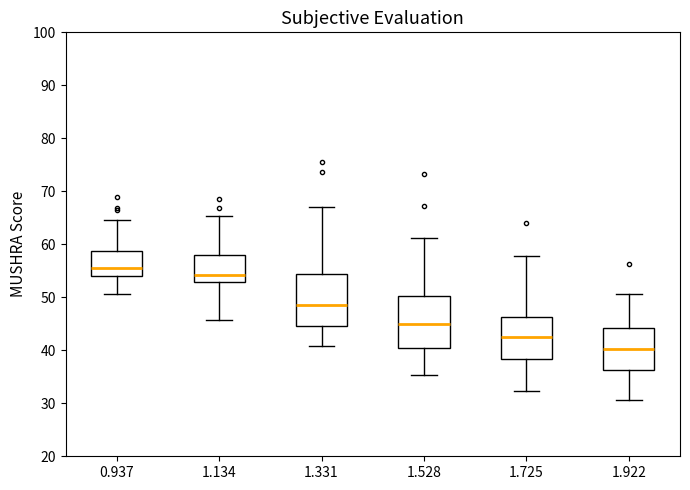

Which box has the lowest median line?

1.922